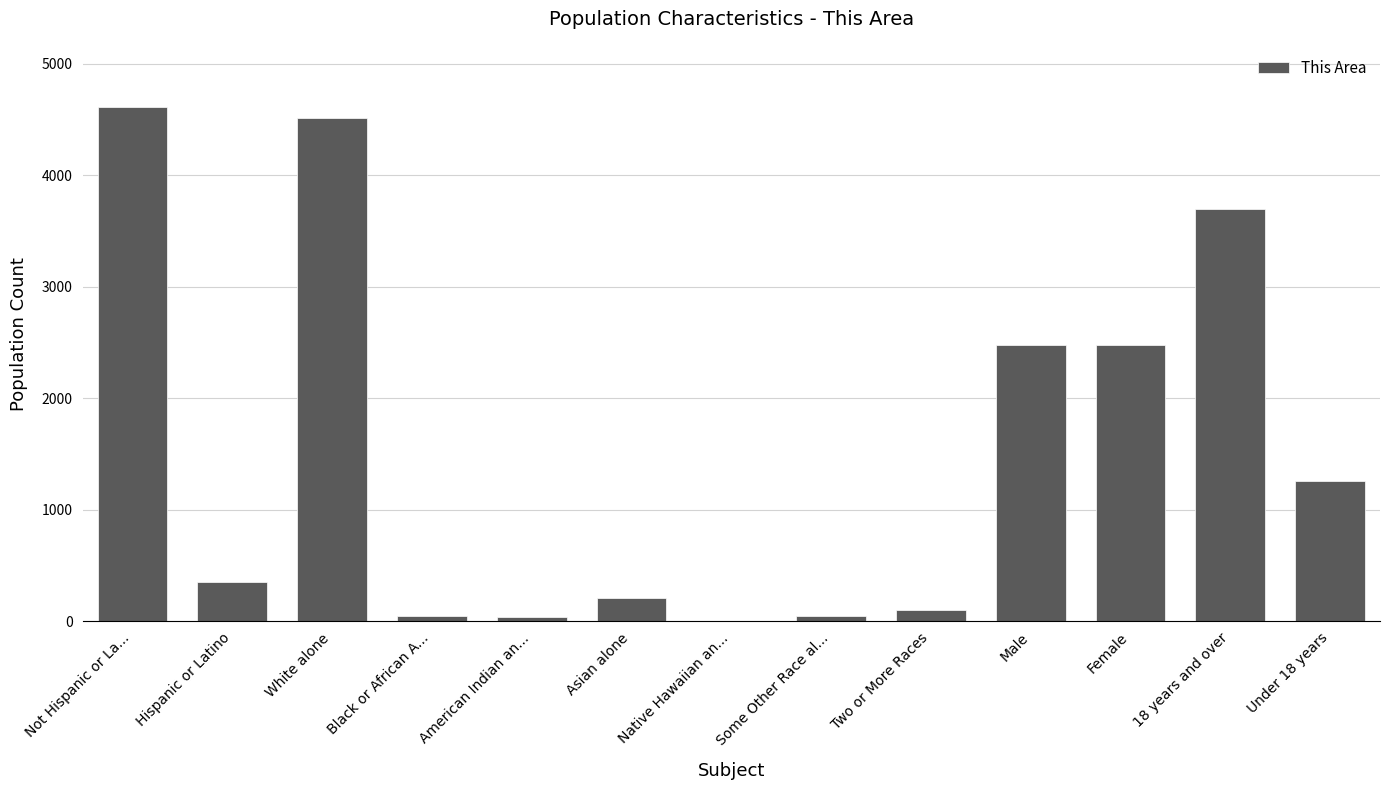

What is the greatest value displayed?

4608